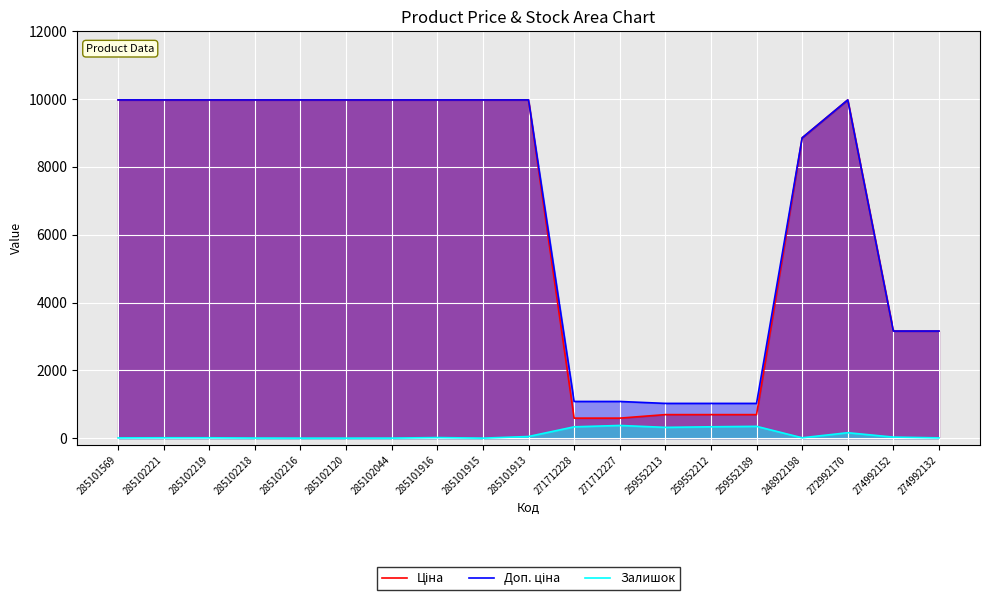

At which category is the sum across all series the highest?

272992170